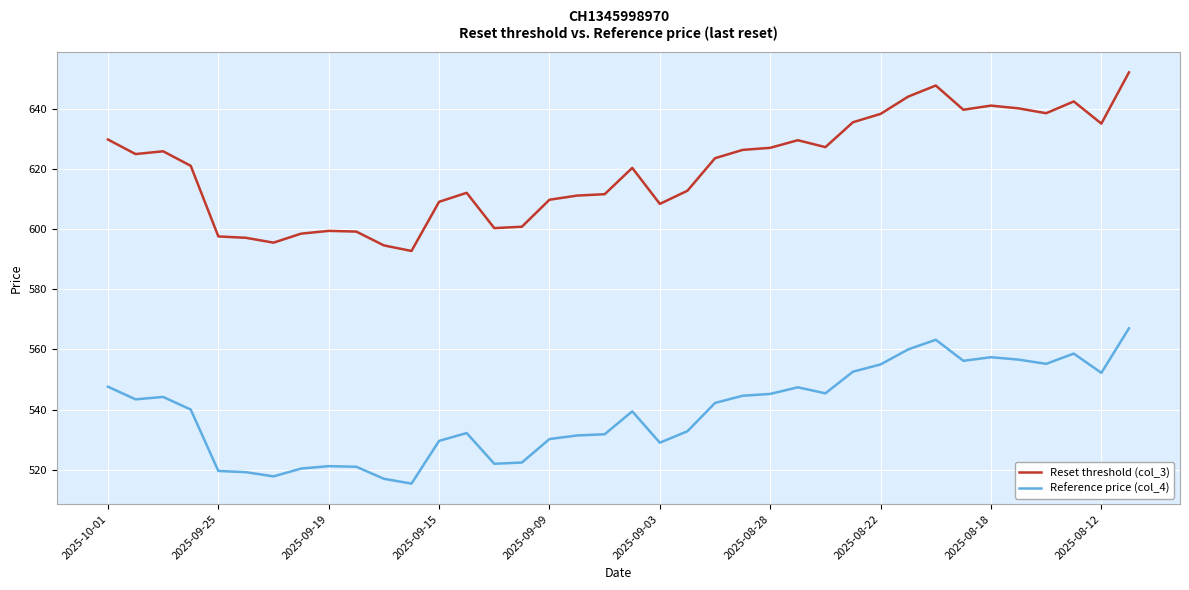

Which series has the largest total across all categories?

Reset threshold (col_3)